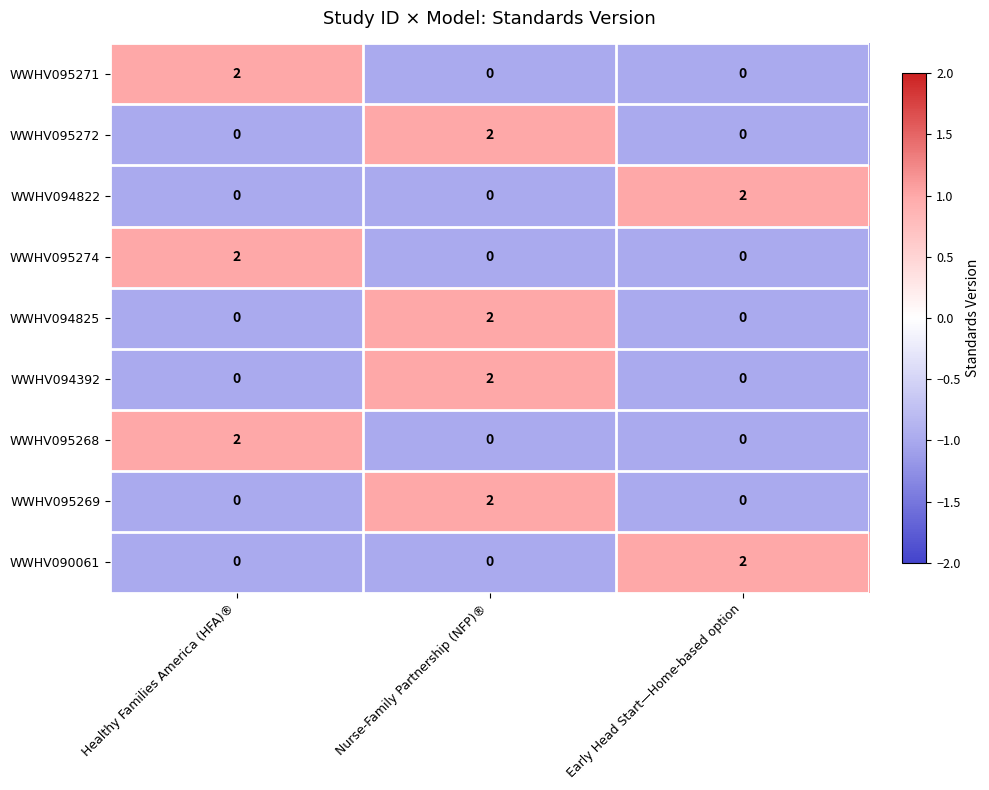

At which category is the sum across all series the highest?

Nurse-Family Partnership (NFP)®